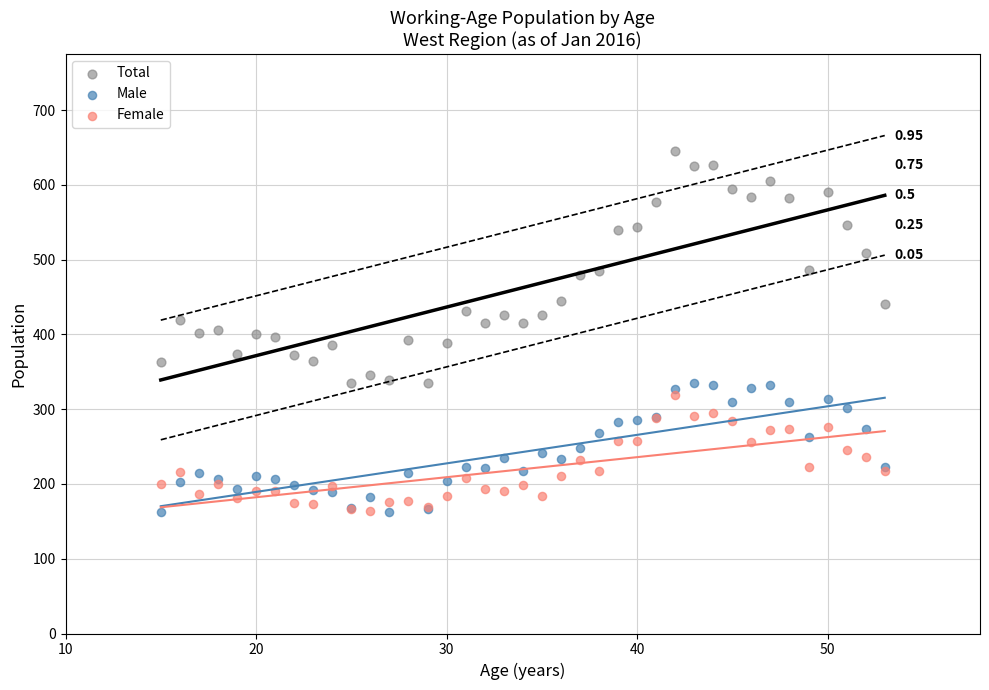

Which series contains the highest Y value?

Total